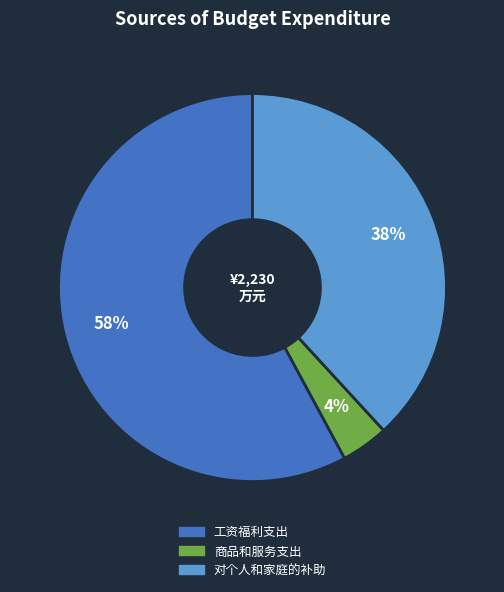

What percentage is the 商品和服务支出 slice, to the nearest percent?

4%